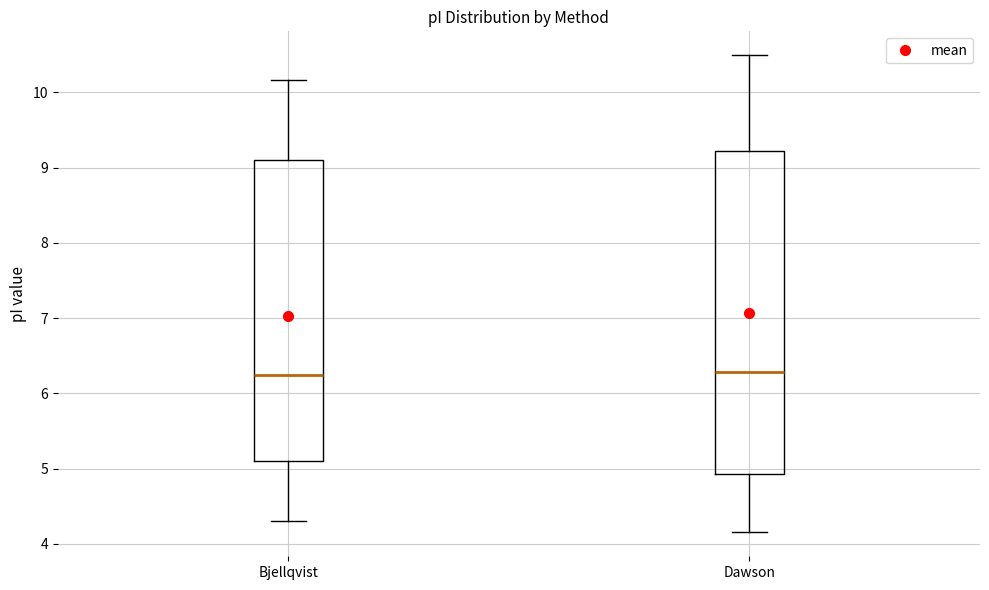

Reading left to right, read every box against the y-axis: the position of its median line, the range the box covers, and the ends of its whiskers. The values are not printed on the chart, so give them approximately, as read against the axis.

Bjellqvist: median 6.2, box 5.1 to 9.1, whiskers 4.3 to 10.2
Dawson: median 6.3, box 4.9 to 9.2, whiskers 4.2 to 10.5